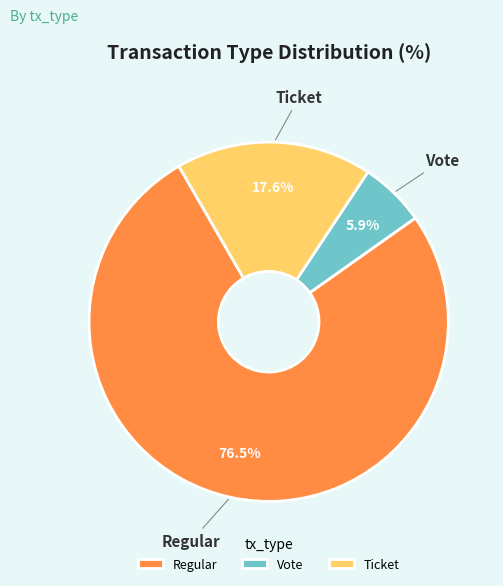

Which slice is the largest?

Regular